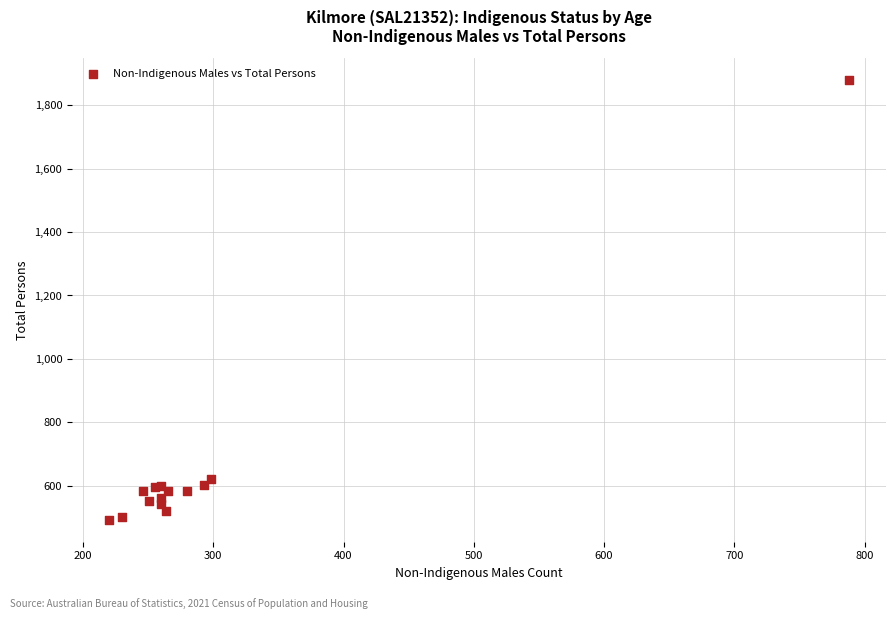

What Y value in the scatter plot is closest to 1185?

622